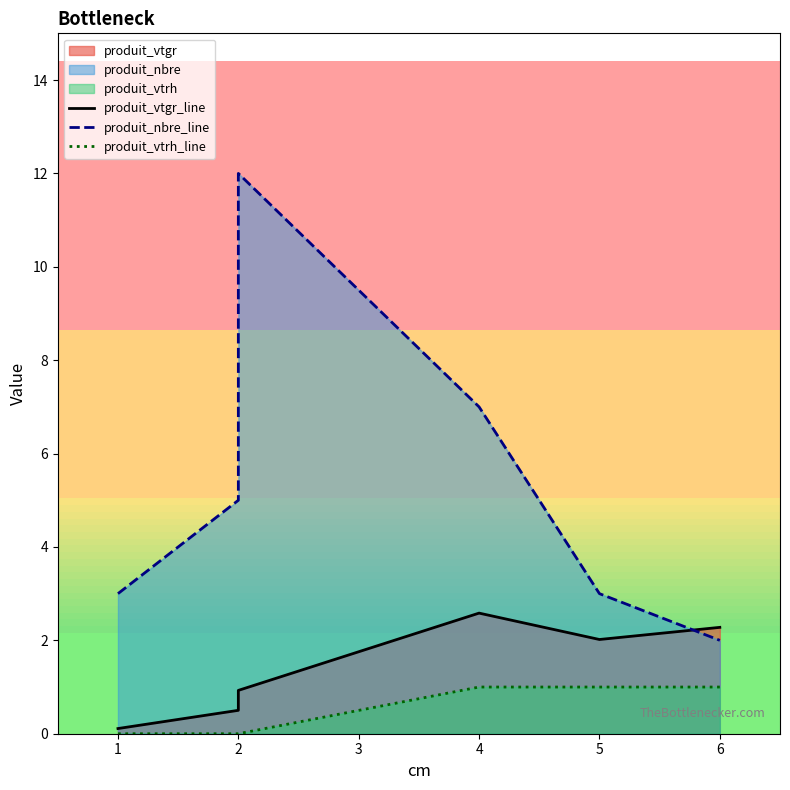

What is the total value across all series at 2?

5.5